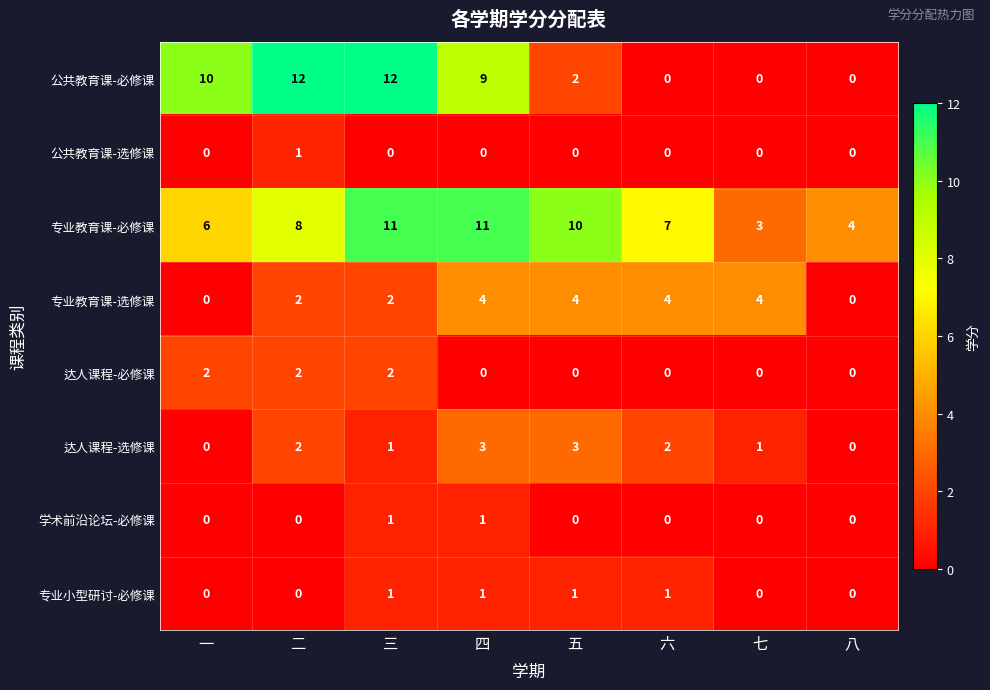

At which category is the sum across all series the highest?

三